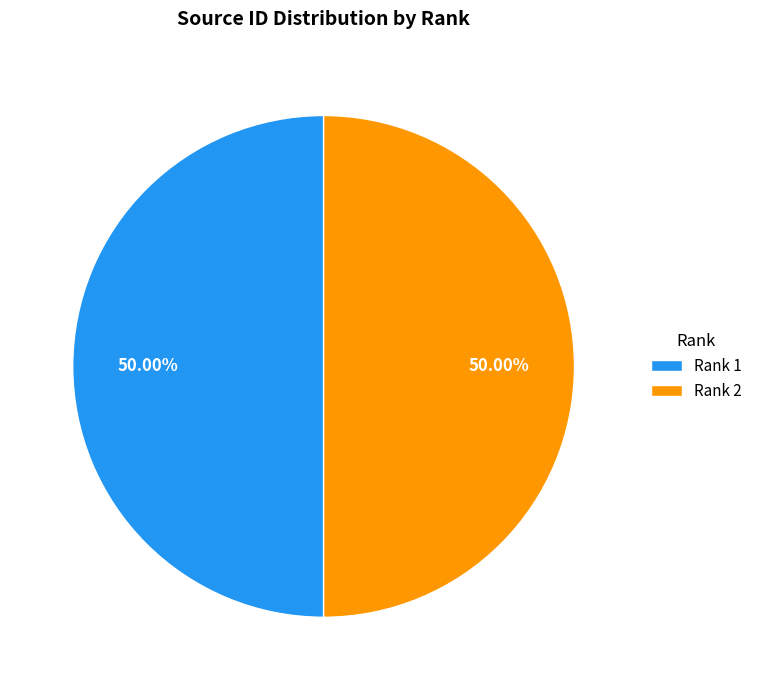

To the nearest percent, what is the combined percentage of Rank 1 and Rank 2?

100%